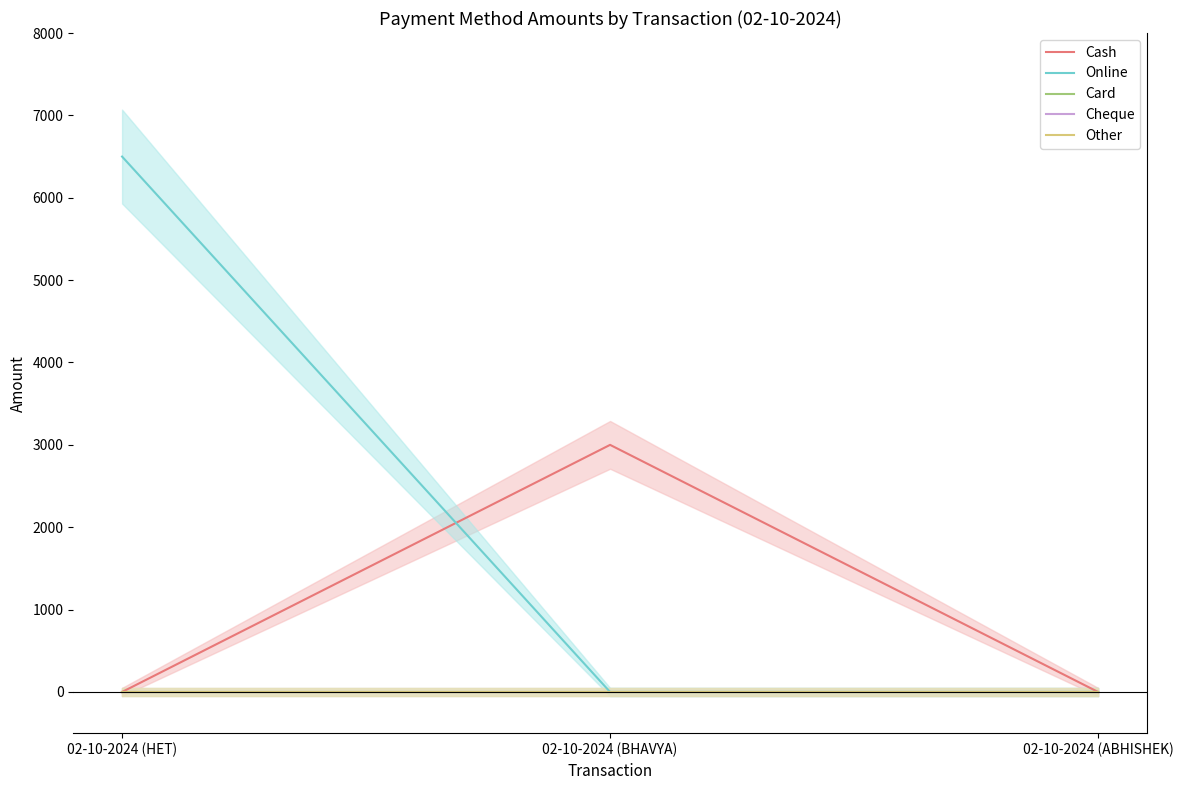

How many distinct data groups are displayed?

5